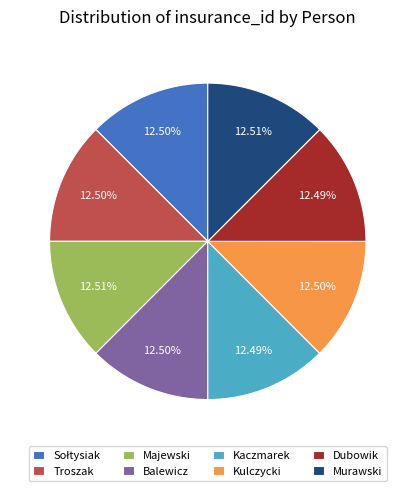

Does Kaczmarek represent more than half of the total?

No